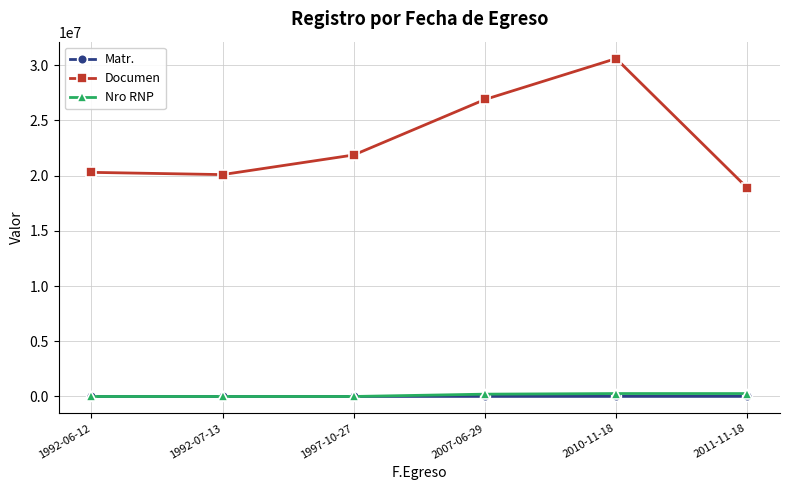

What is the spread (max minus min) of values at 1992-07-13?

20083612